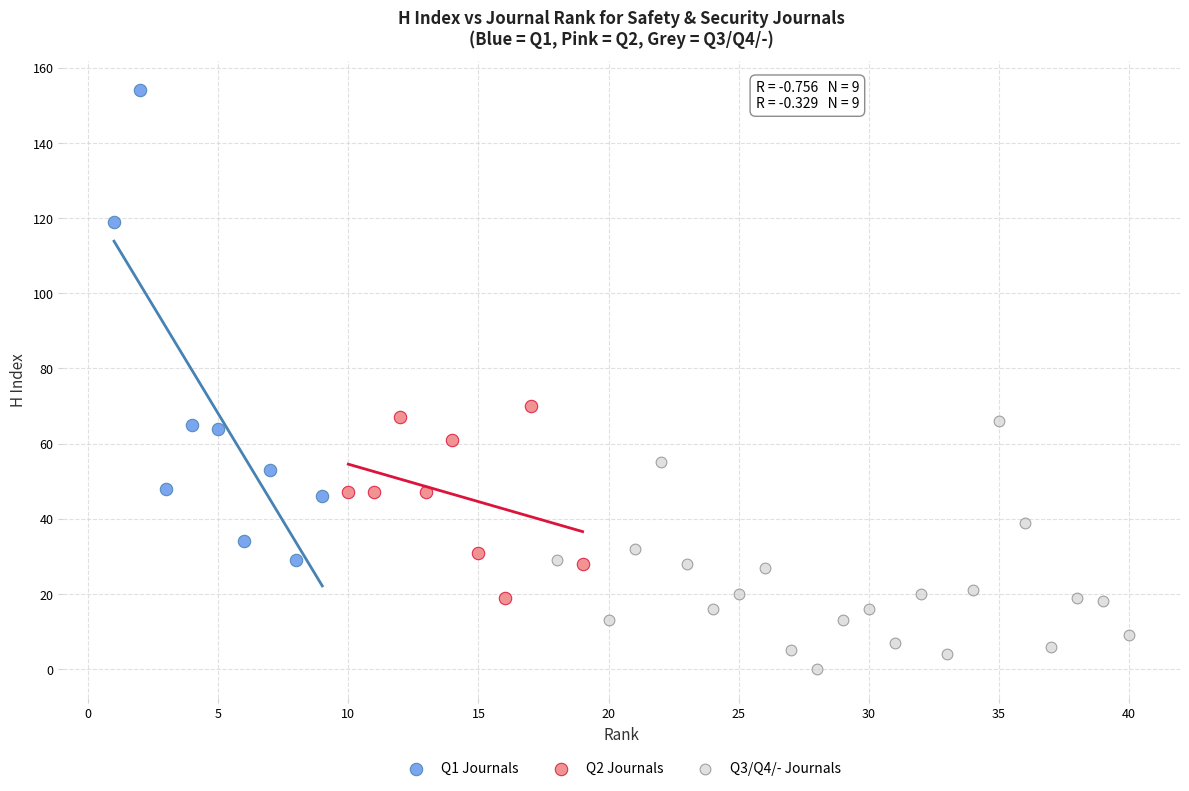

Which series contains the highest Y value?

Q1 Journals